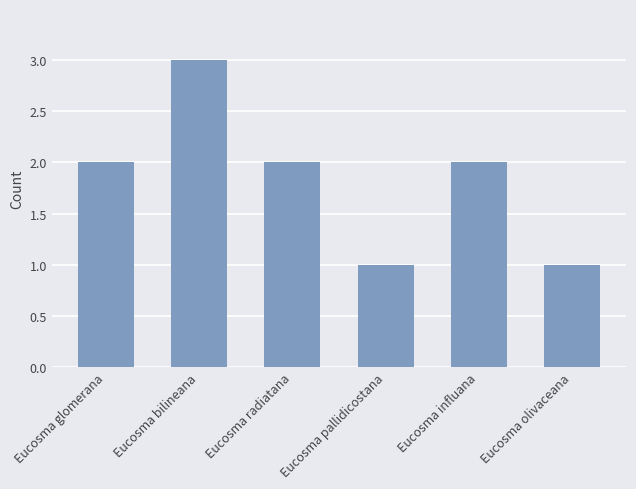

Reading left to right, list all the values displayed in this chart.

2	3	2	1	2	1